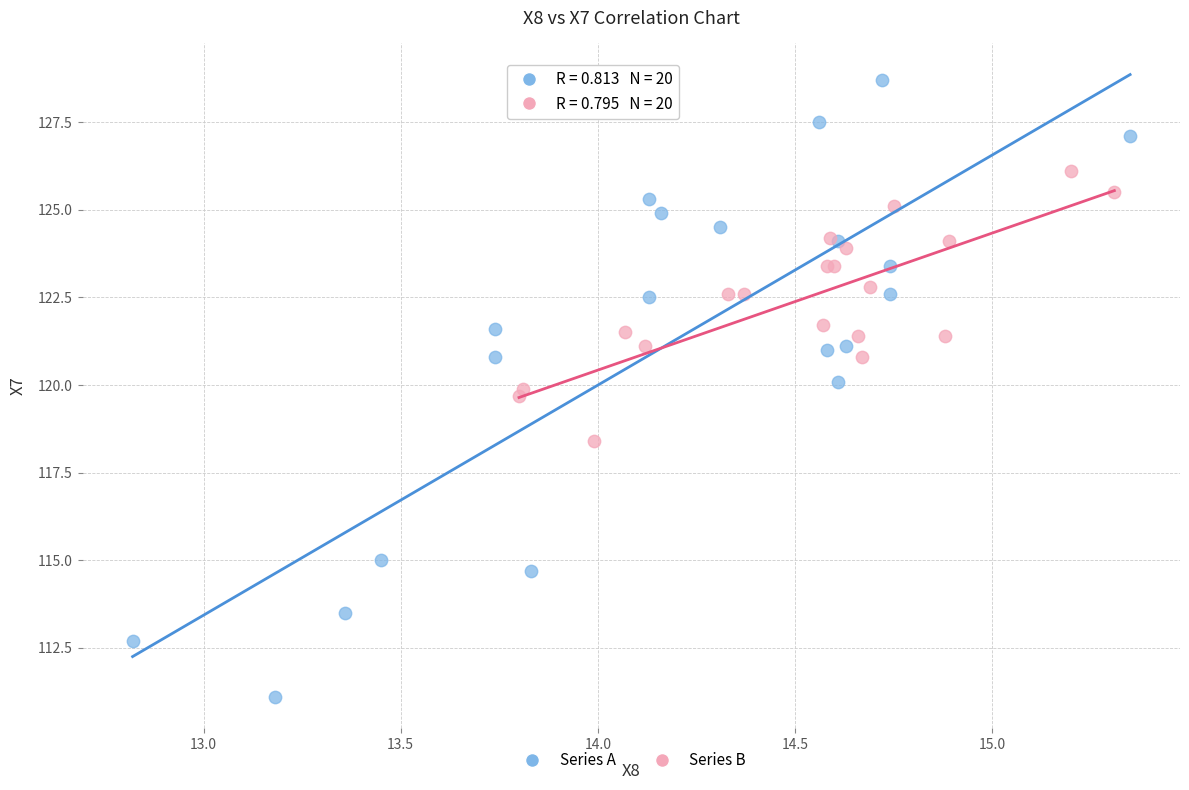

Which series contains the highest Y value?

Series A